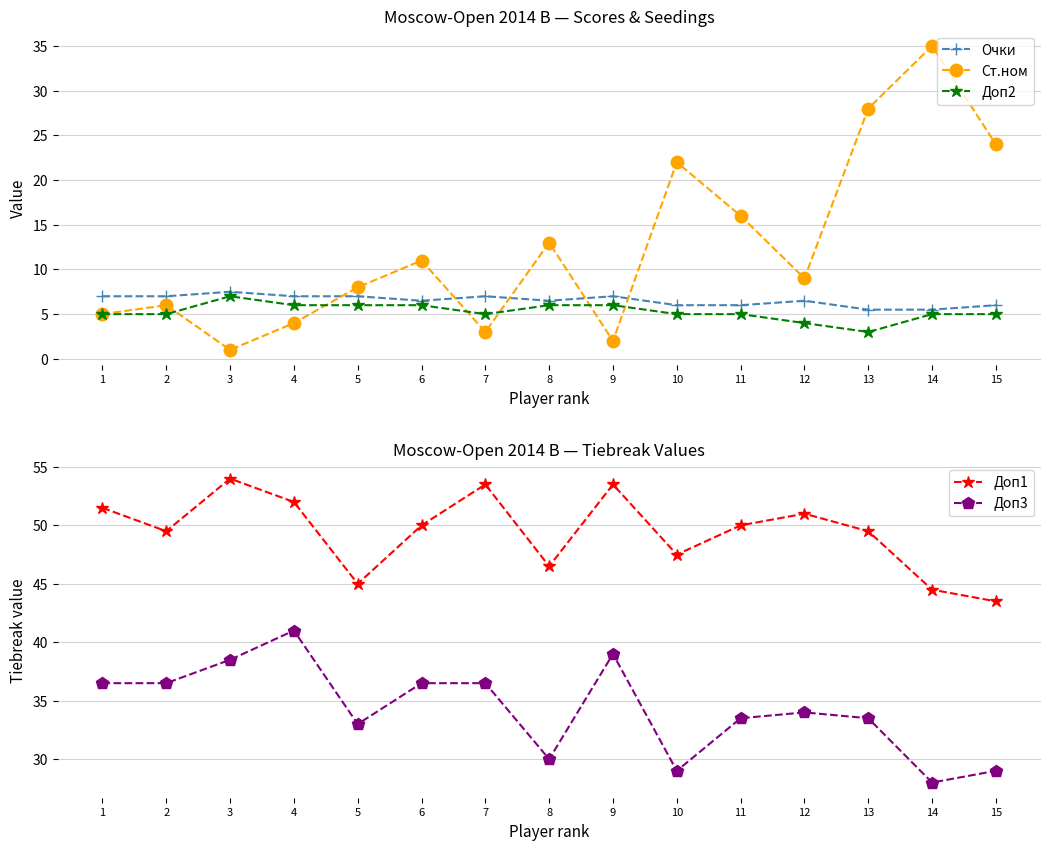

What is the value of the Доп3 point at the 10th from the left?

29.0